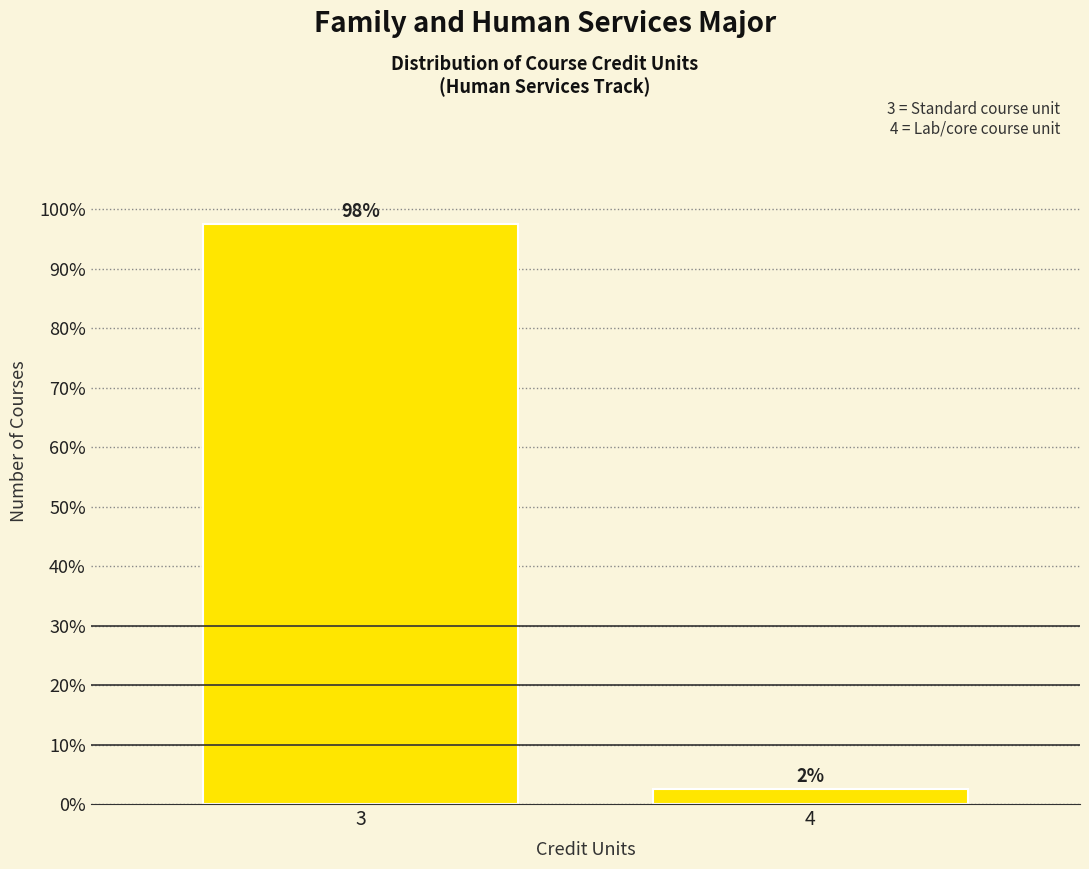

Does the chart contain any negative values?

No